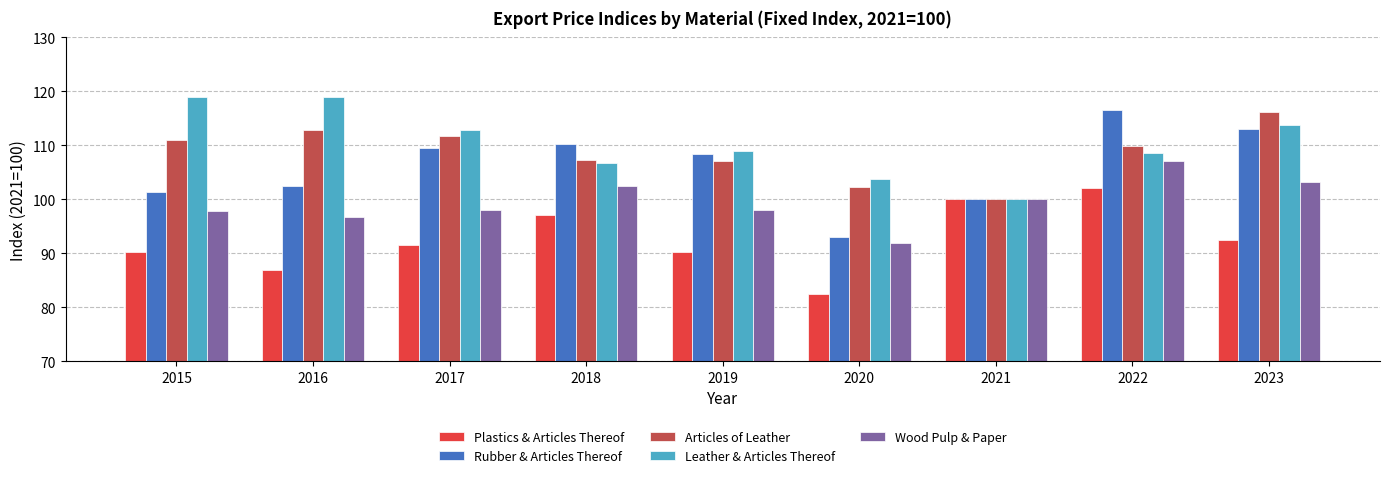

What is the maximum value for Articles of Leather?

116.2